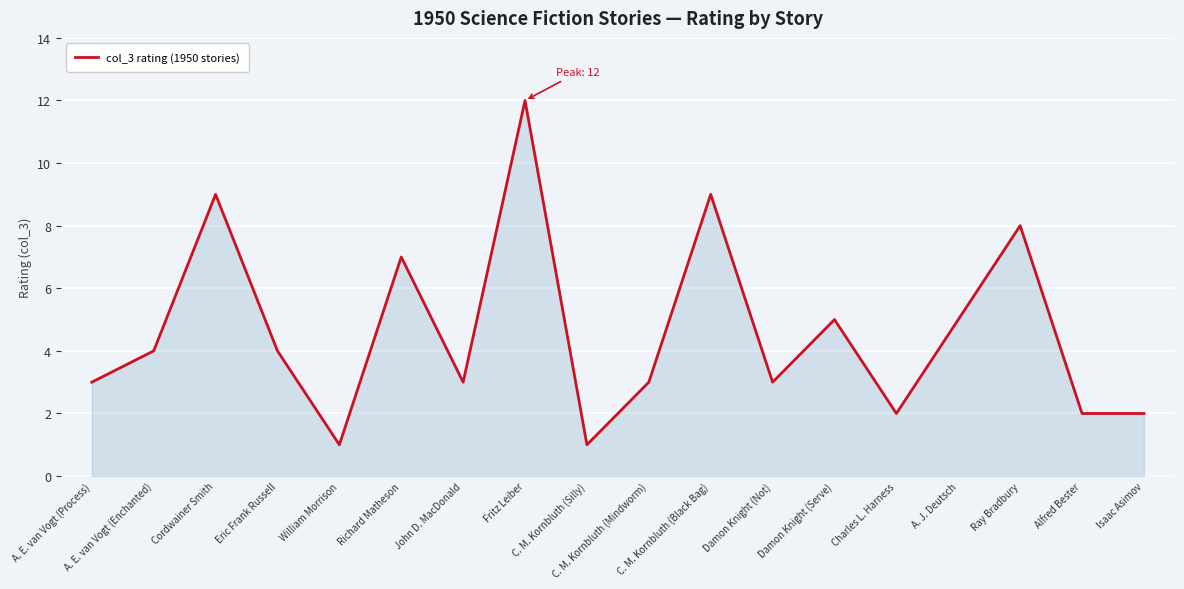

At which category does the chart reach its peak across all series?

Fritz Leiber